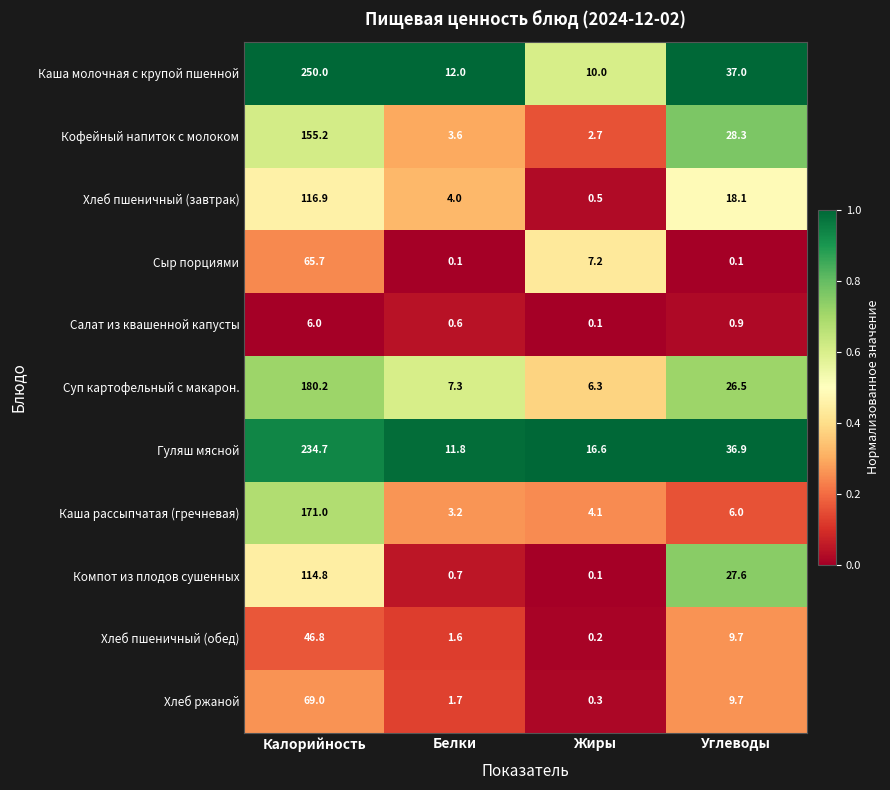

Rank the series by their maximum value, from highest to lowest.

Каша молочная с крупой пшенной, Гуляш мясной, Суп картофельный с макарон., Каша рассыпчатая (гречневая), Кофейный напиток с молоком, Хлеб пшеничный (завтрак), Компот из плодов сушенных, Хлеб ржаной, Сыр порциями, Хлеб пшеничный (обед), Салат из квашенной капусты